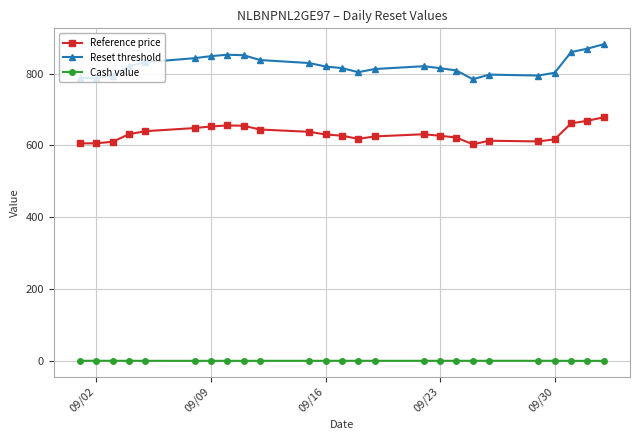

Which series has the largest range (max minus min)?

Reset threshold